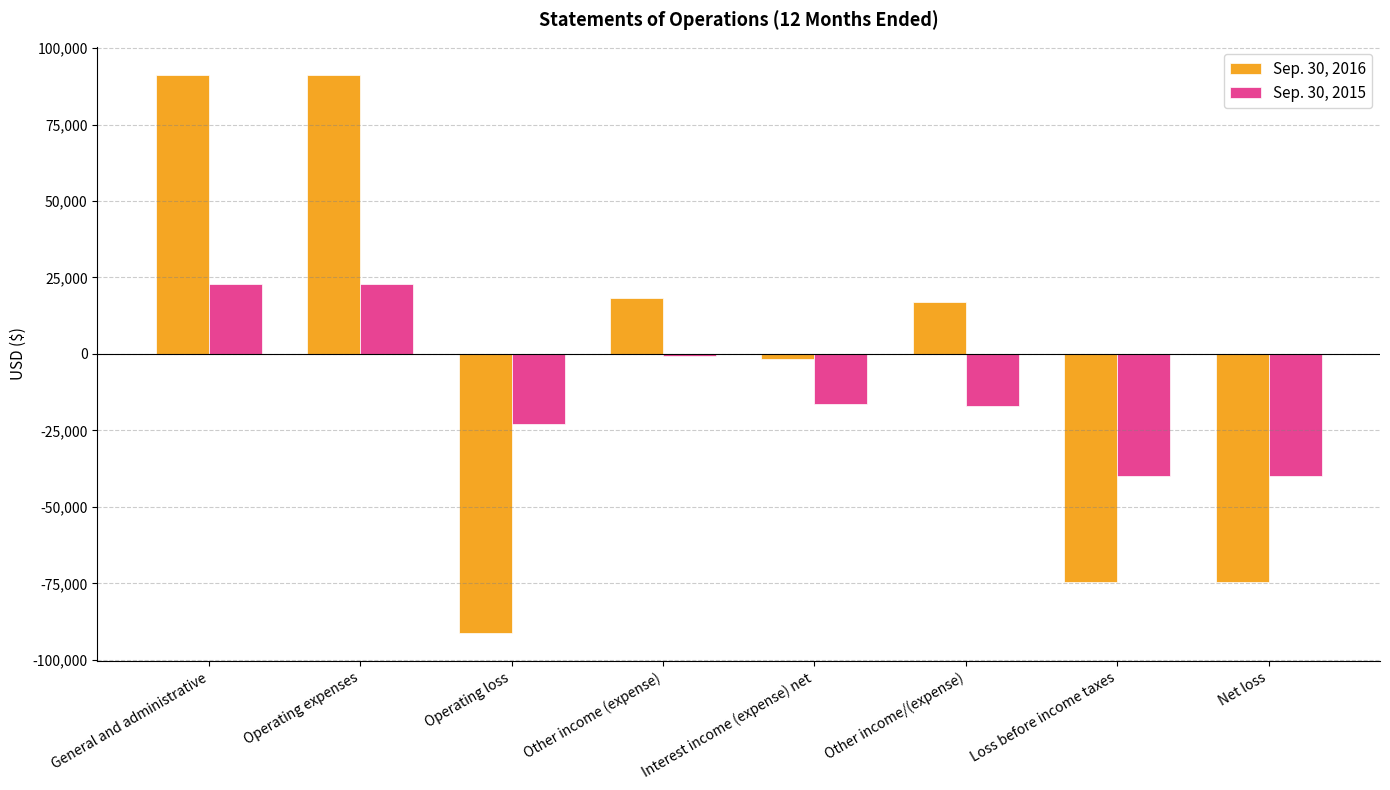

How many categories are shown in the chart?

8